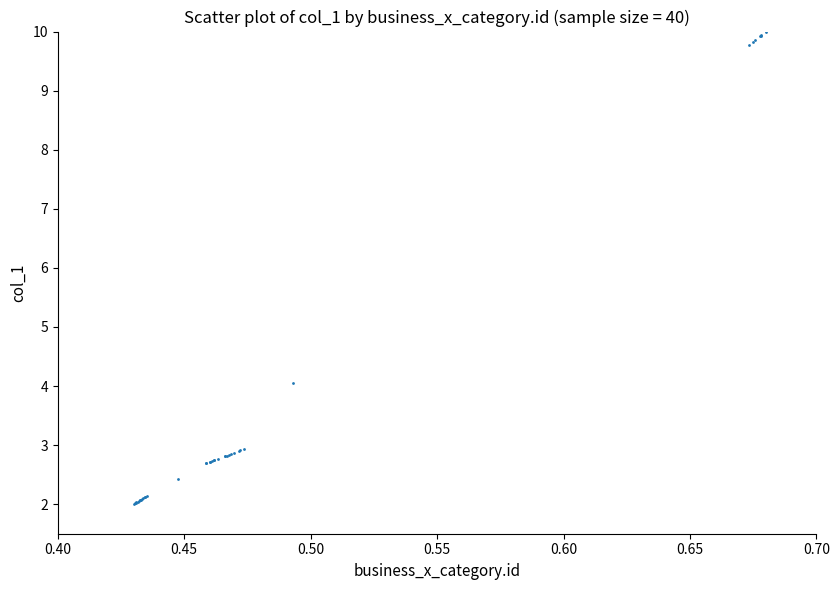

What Y value in the scatter plot is closest to 6?

4.1